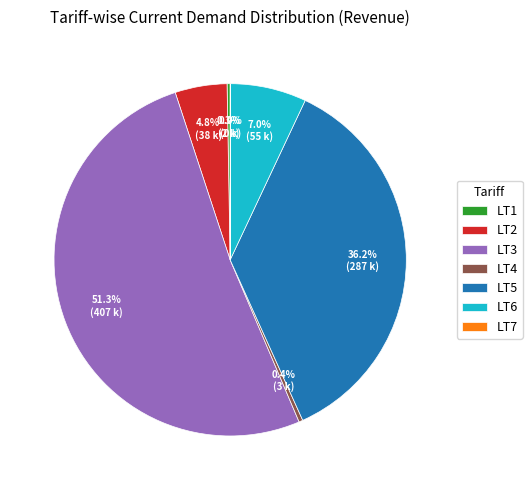

Which slice is the largest?

LT3